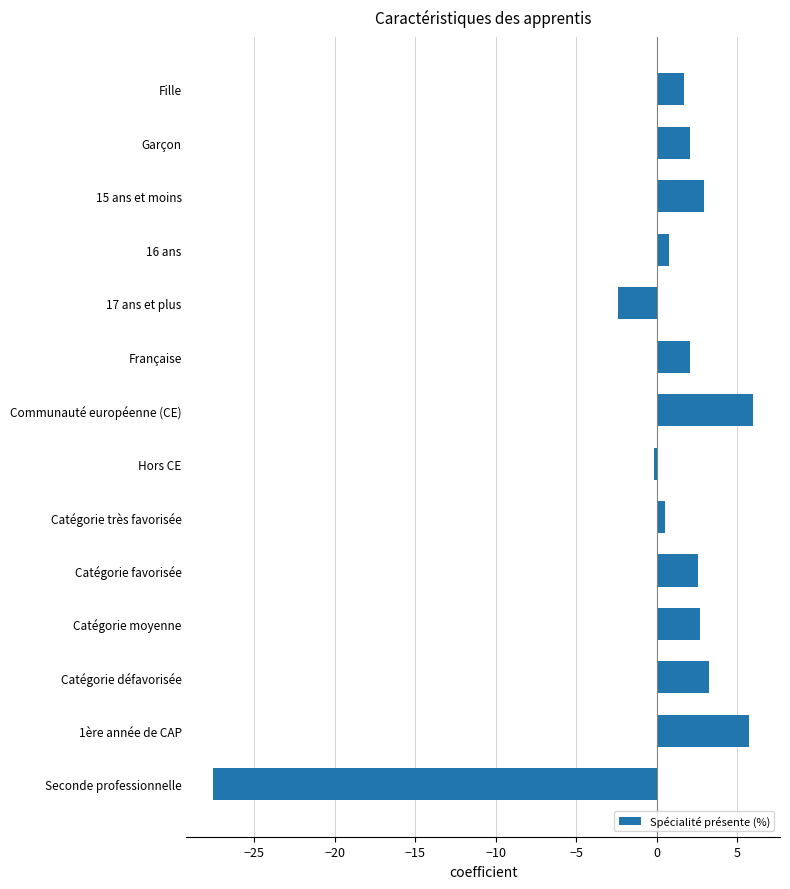

What position from the top is Française?

6